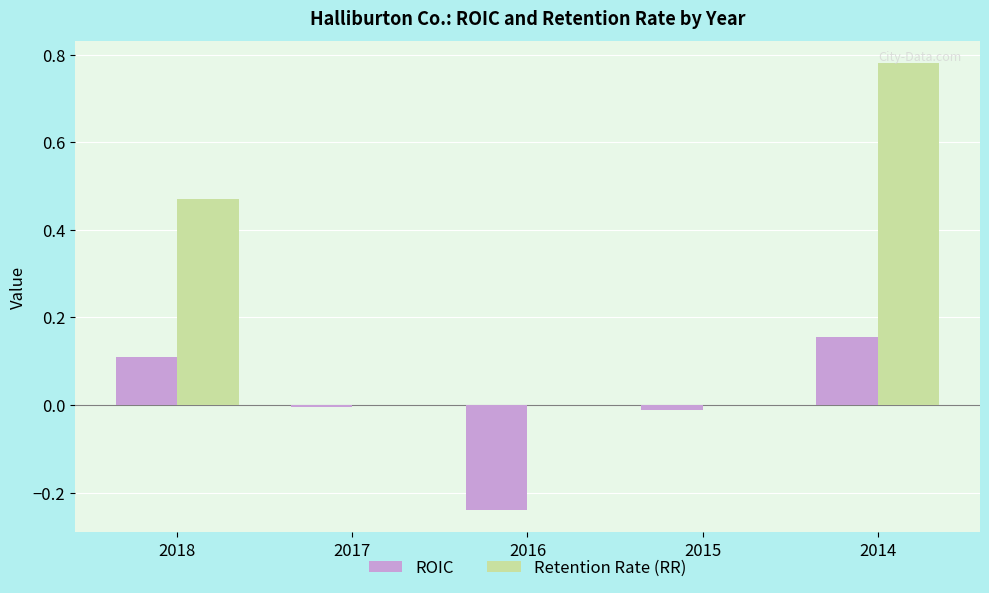

Is it true that Retention Rate (RR) equals 1.3 at 2014?

False